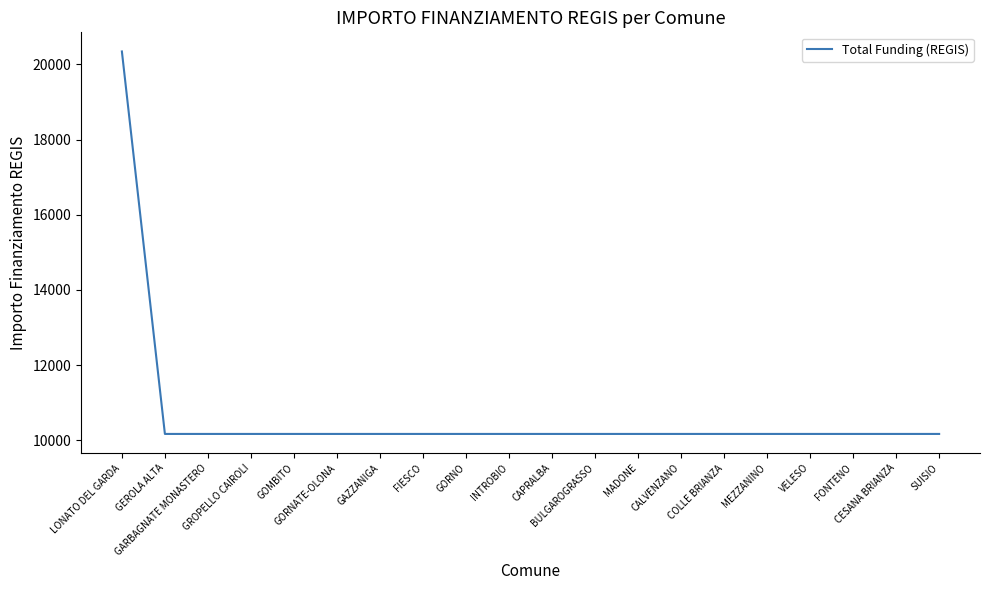

What is the minimum value shown in the chart?

10172